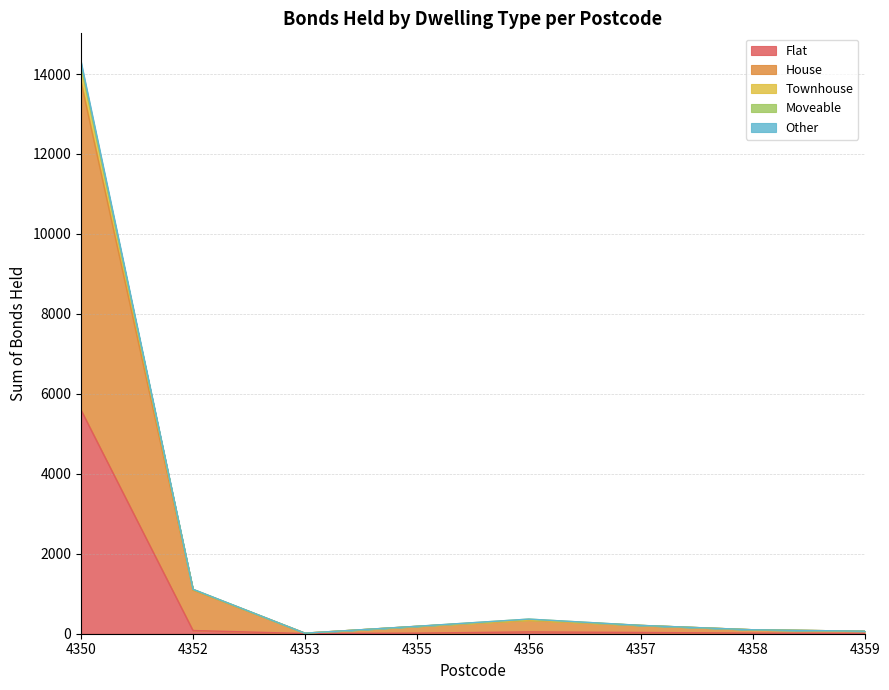

What is the smallest value displayed?

5